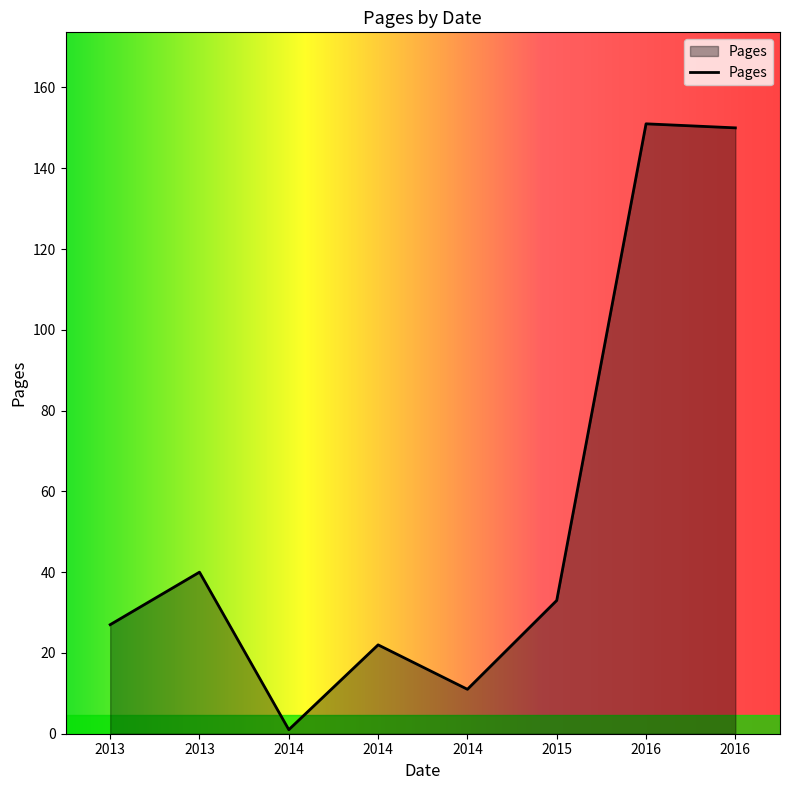

How many lines are shown in the chart?

1